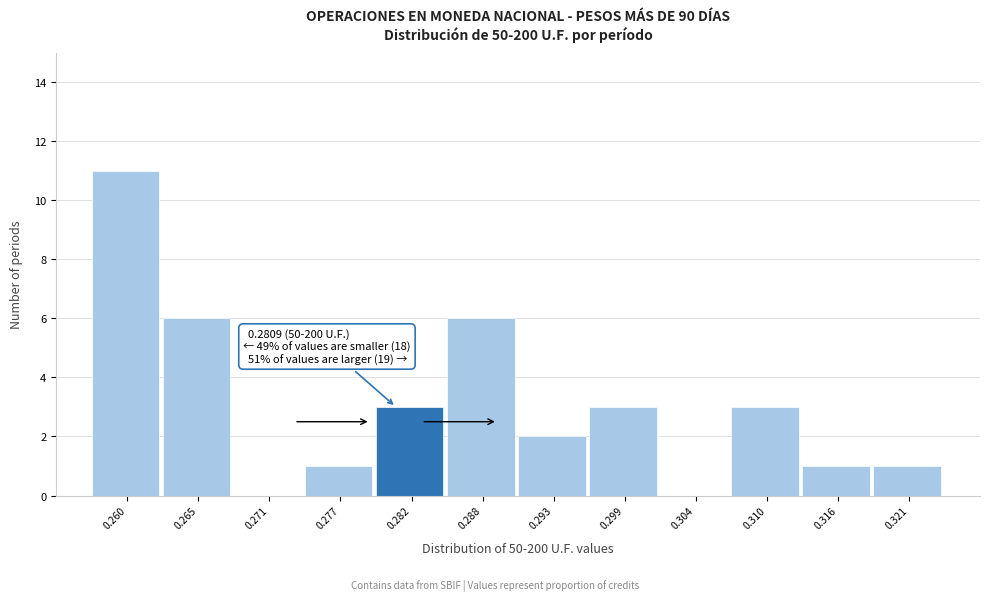

Over which range of the x-axis is the bar tallest?

0.257 to 0.263